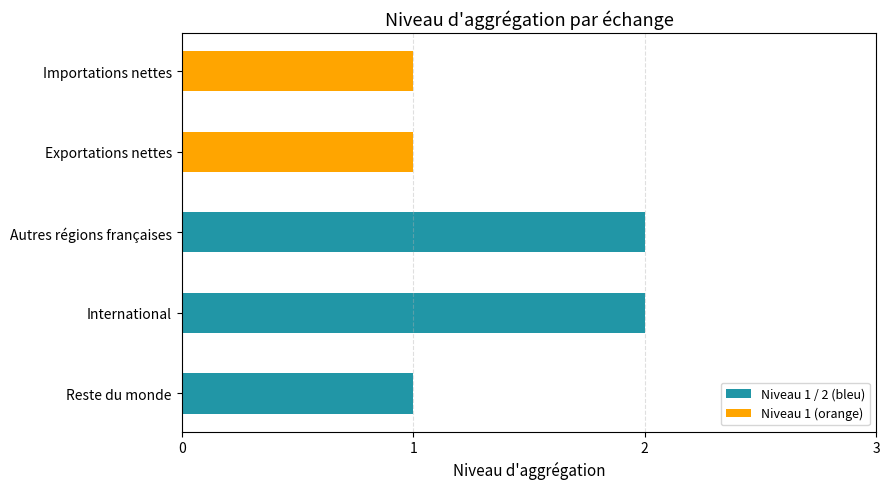

What is the greatest value displayed?

2